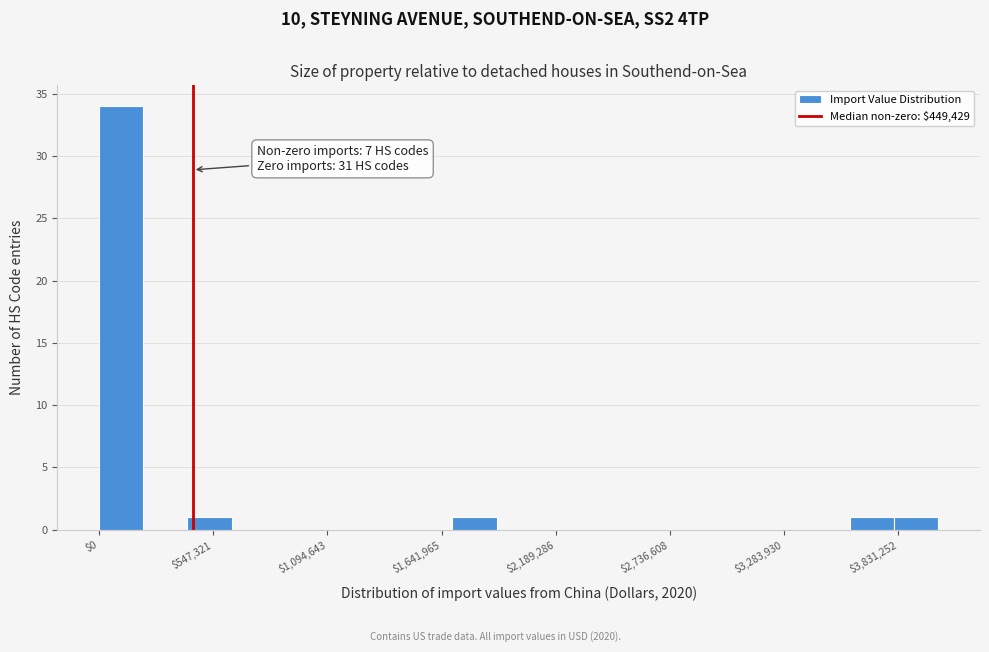

Around what value on the x-axis is the tallest bar? Give the approximate position of its centre, as read against the axis.

100000